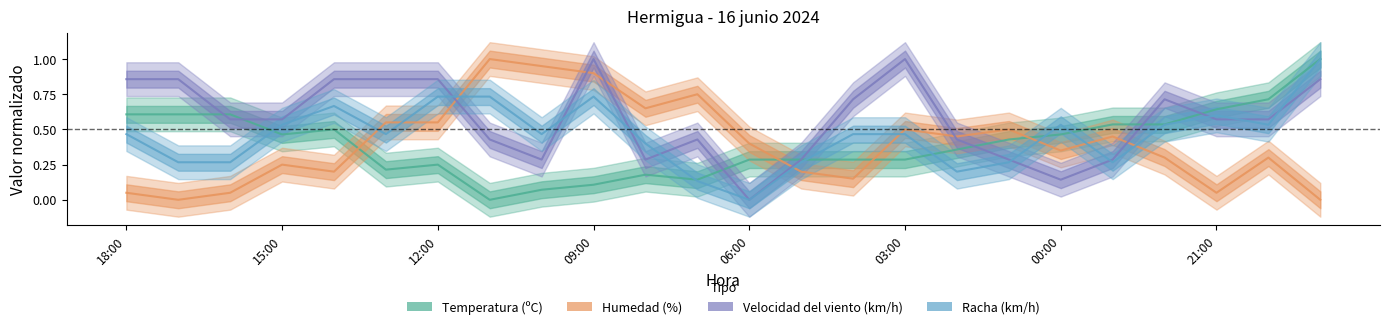

How many times do Humedad (%) and Racha (km/h) cross each other?

8